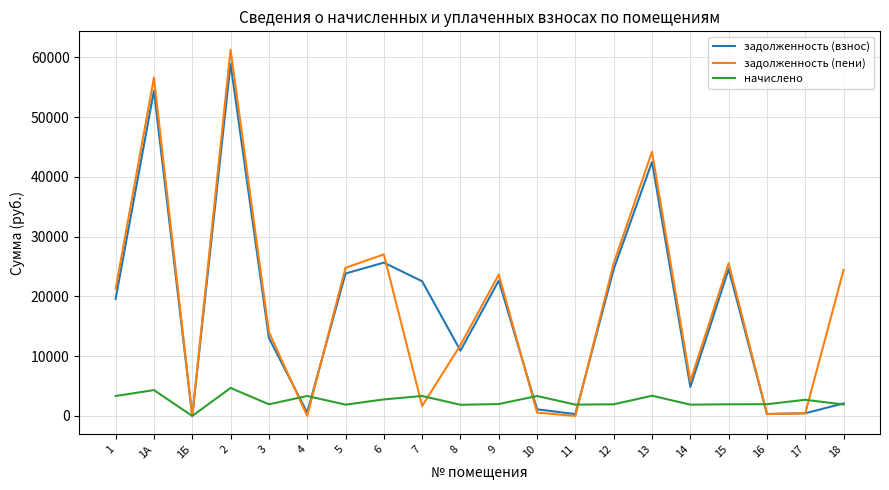

What is the difference between the highest and lowest values at 18?

22513.2